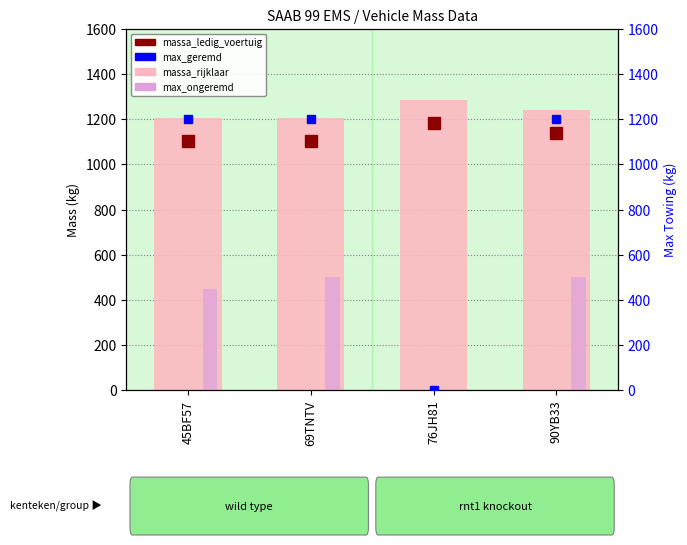

The value of max_ongeremd at 45BF57 is 254. True or false?

False